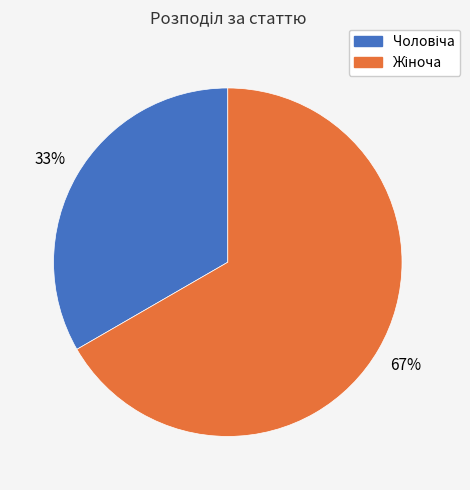

To the nearest percent, what is the average slice percentage?

50%